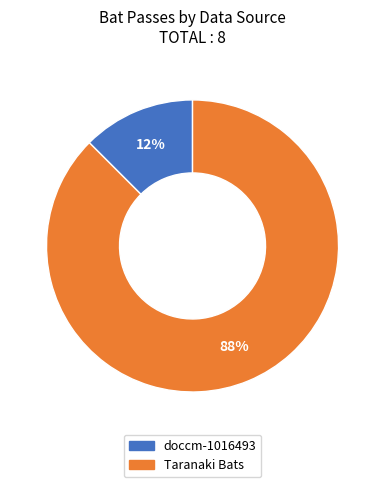

To the nearest percent, what is the average slice percentage?

50%